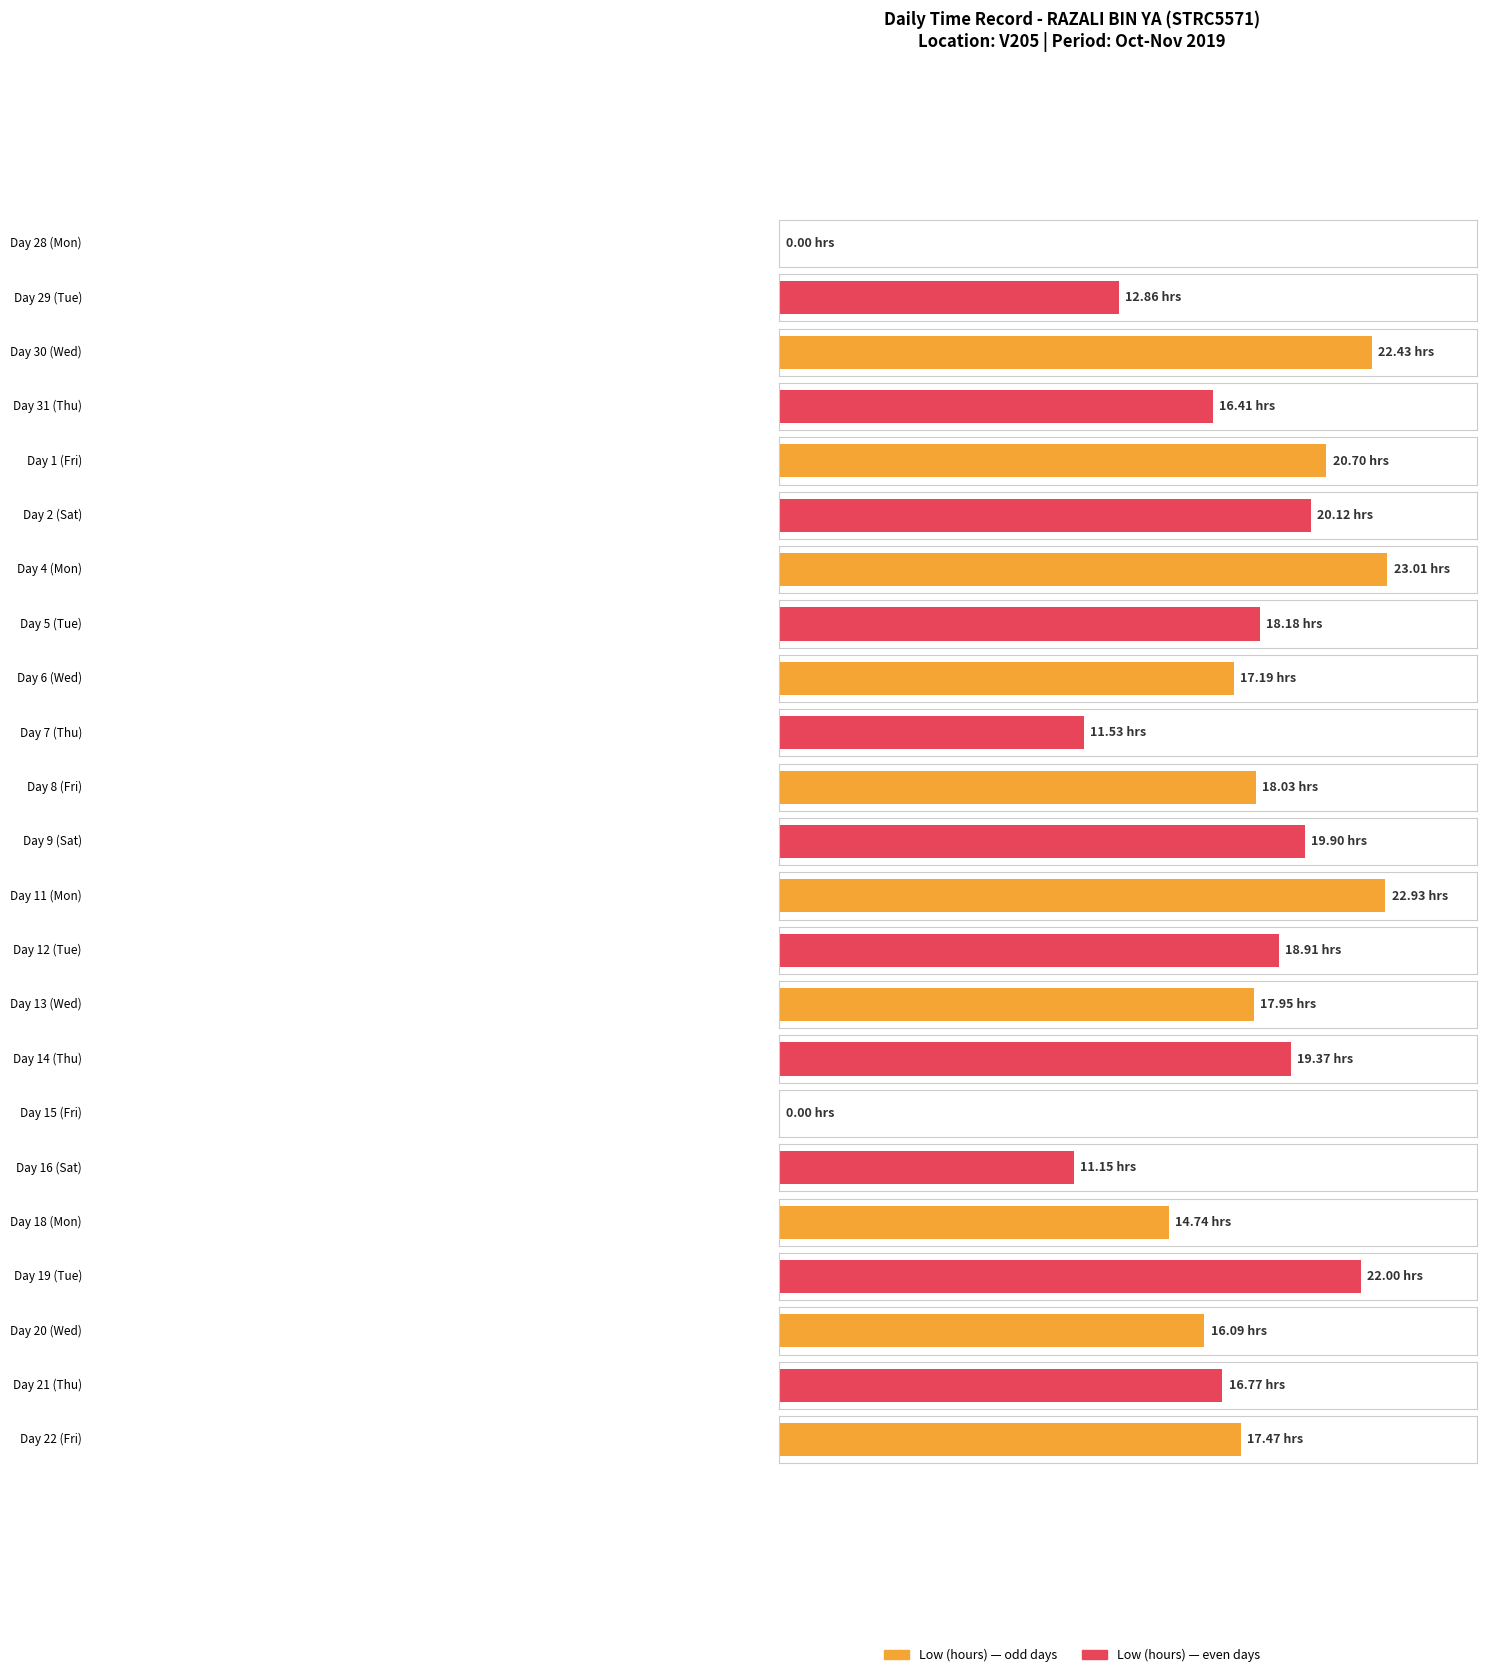

Where does the data first go above 17?

30-Wed